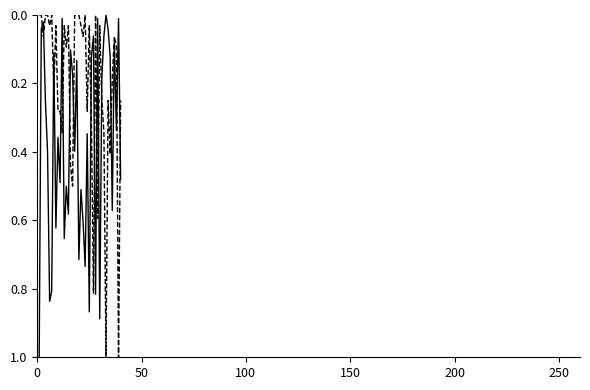

What is the greatest value displayed?

1.0